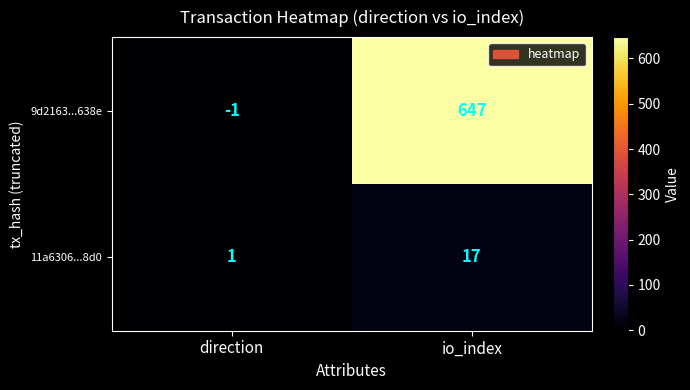

True or false: 9d2163...638e has a value of -2 at direction.

False